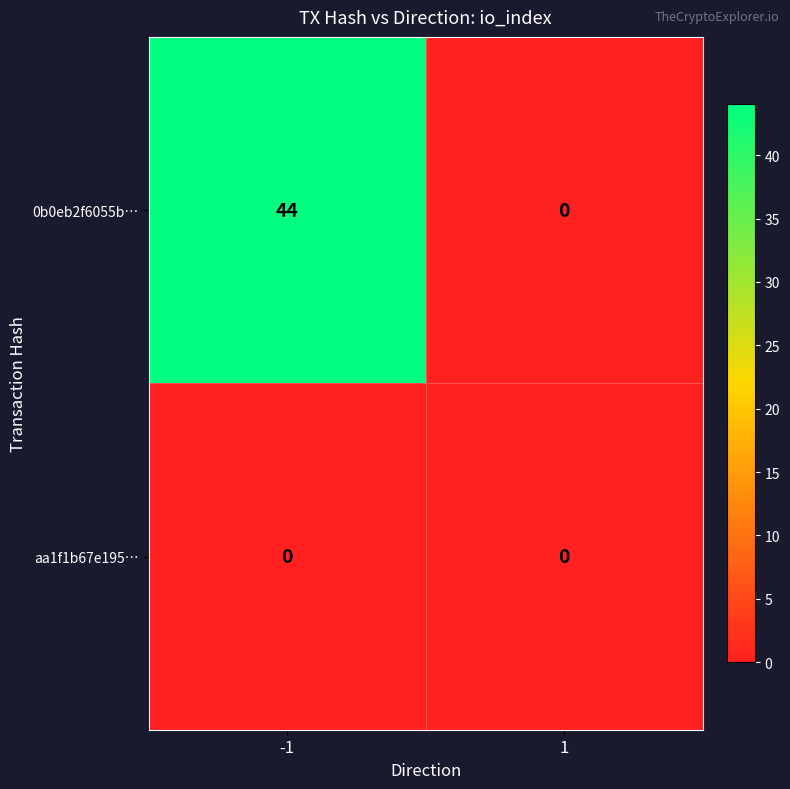

Reading left to right, transcribe all the data shown in this chart.

0b0eb2f6055b…: 44	0
aa1f1b67e195…: 0	0